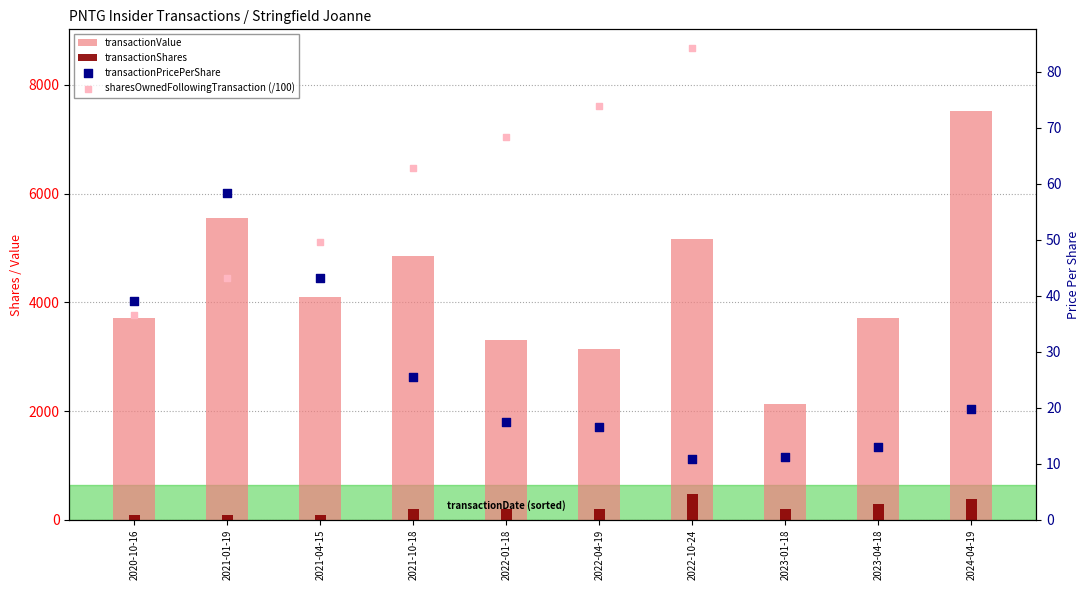

At which category is the sum across all series the highest?

2024-04-19